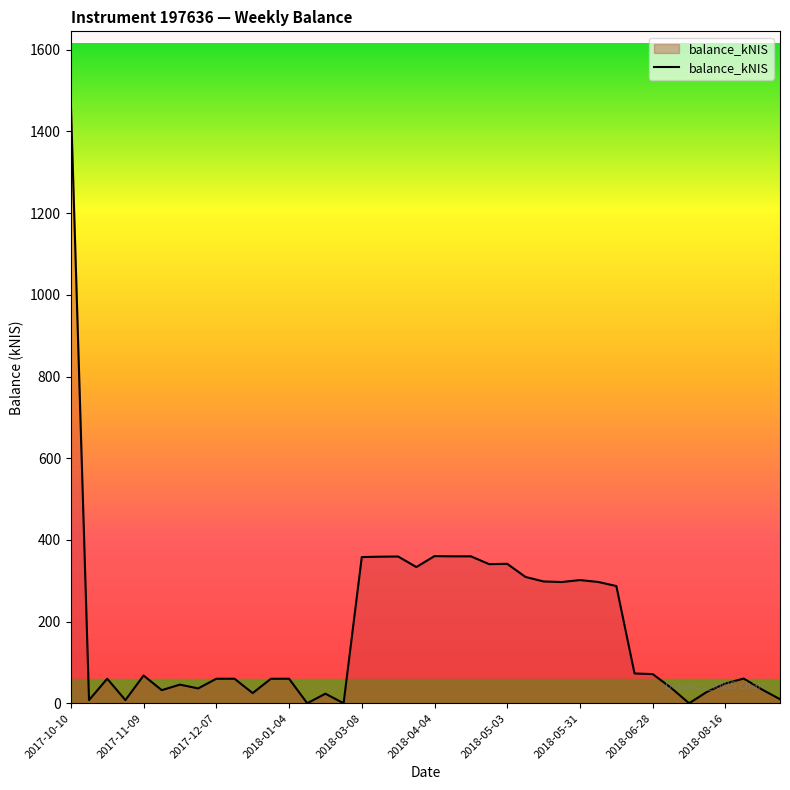

How many lines are shown in the chart?

1